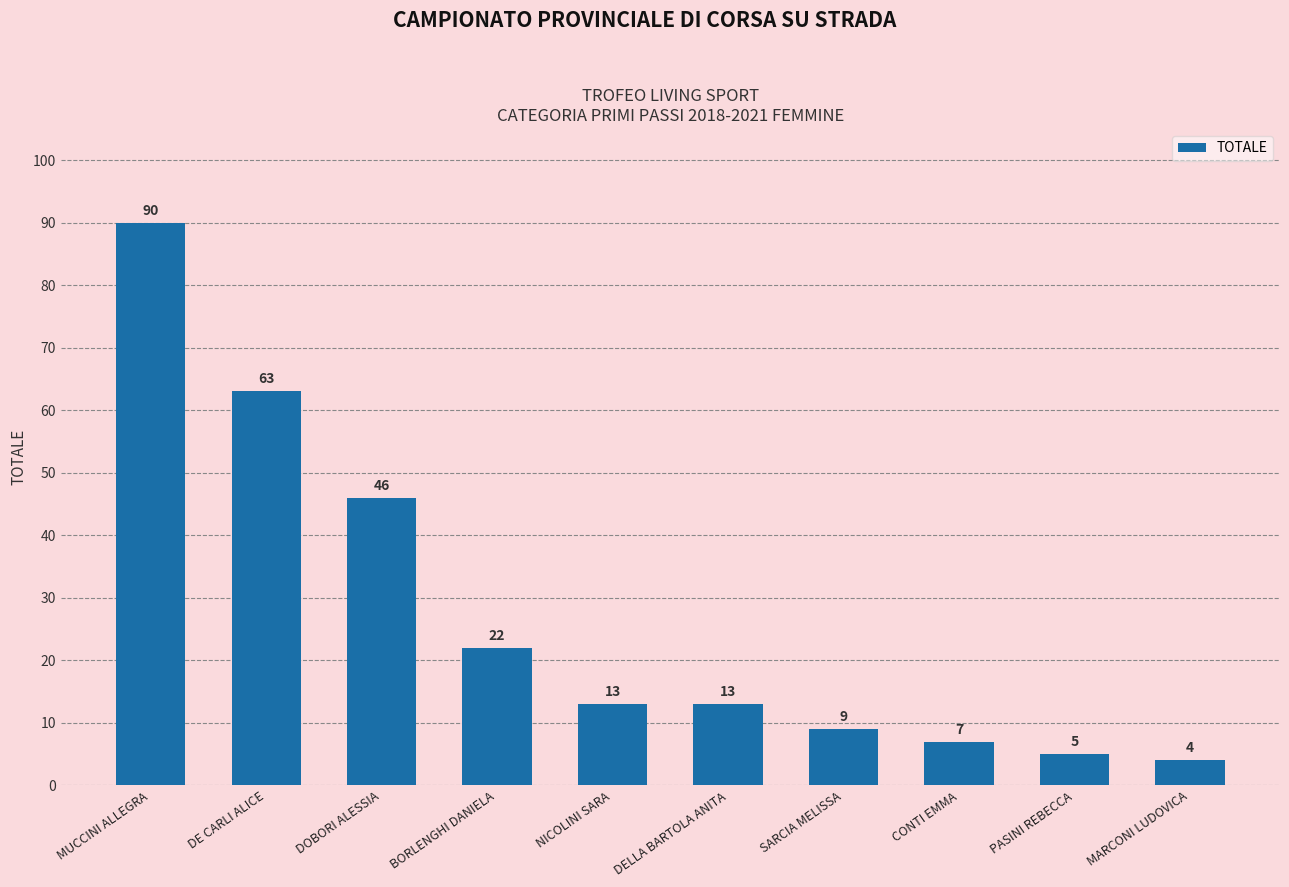

What position from the right is MUCCINI ALLEGRA?

10